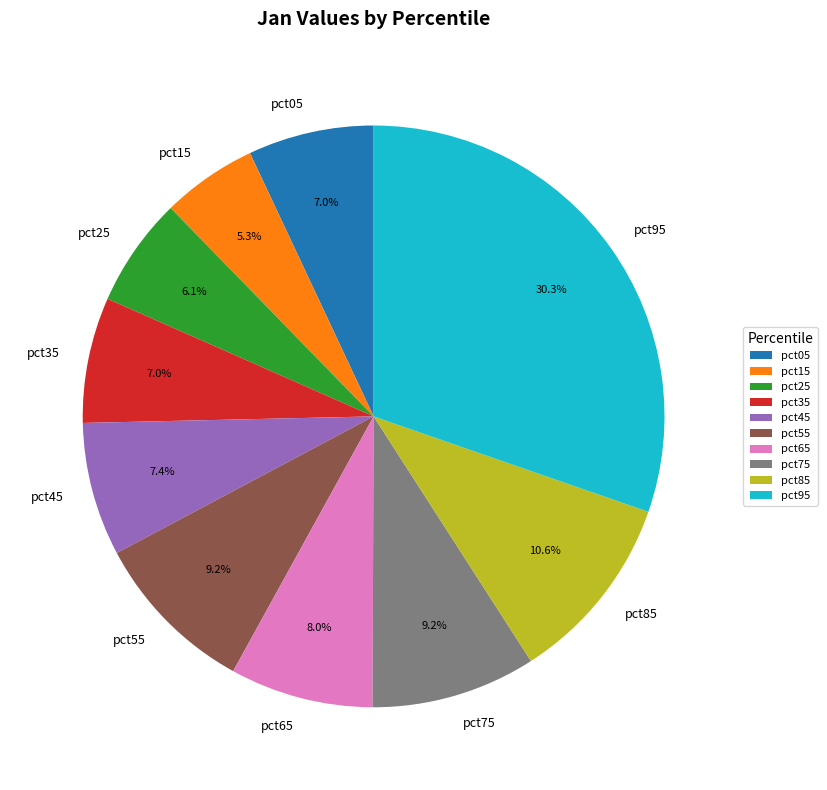

The pct65 slice represents 8% of the pie. True or false?

True